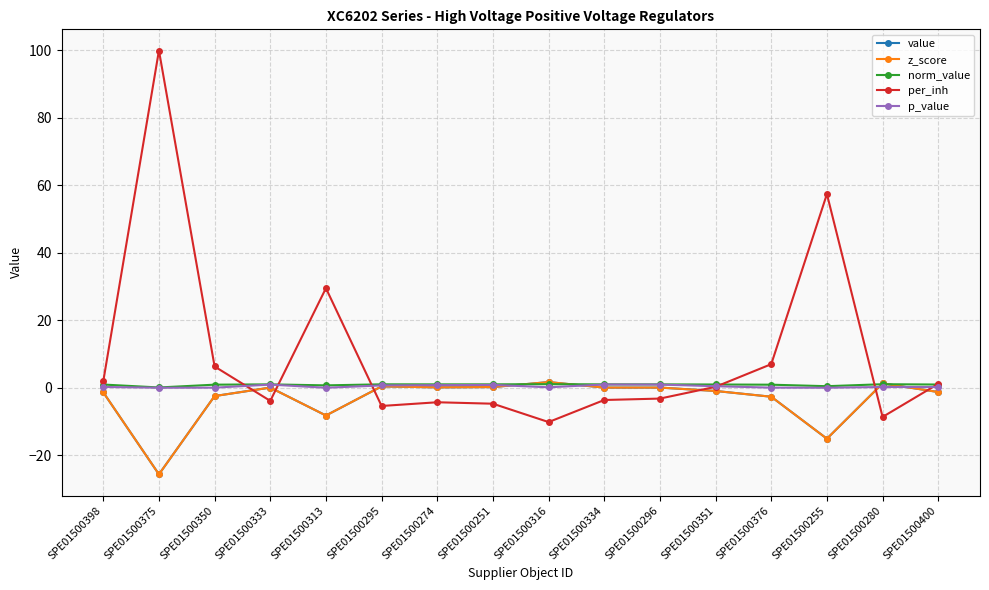

At which category does the chart reach its minimum across all series?

SPE01500375